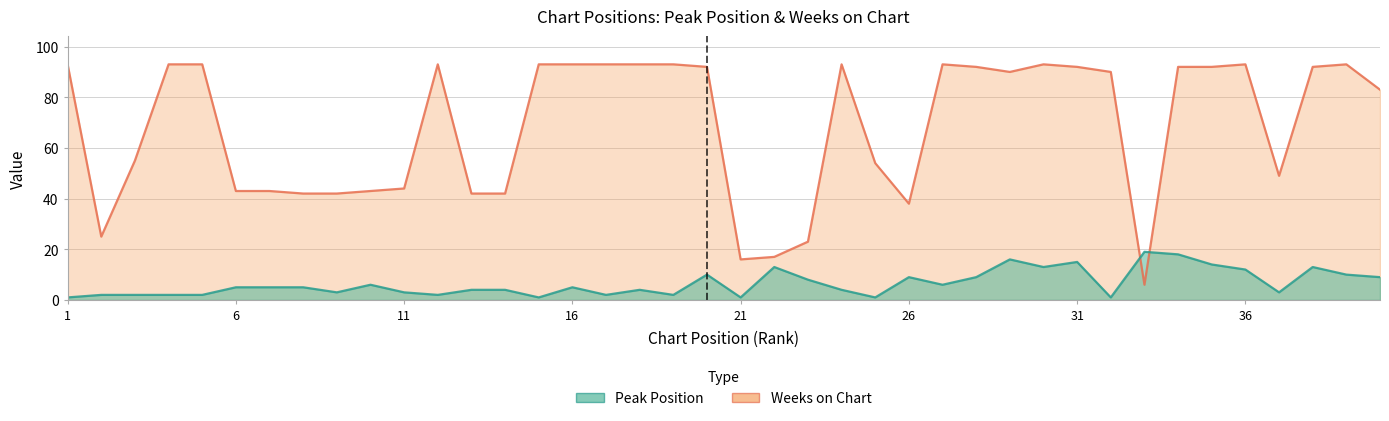

Reading left to right, extract all data points from this chart.

Peak Position: 1=1	2=2	3=2	4=2	5=2	6=5	7=5	8=5	9=3	10=6	11=3	12=2	13=4	14=4	15=1	16=5	17=2	18=4	19=2	20=10	21=1	22=13	23=8	24=4	25=1	26=9	27=6	28=9	29=16	30=13	31=15	32=1	33=19	34=18	35=14	36=12	37=3	38=13	39=10	40=9
Weeks on Chart: 1=93	2=25	3=55	4=93	5=93	6=43	7=43	8=42	9=42	10=43	11=44	12=93	13=42	14=42	15=93	16=93	17=93	18=93	19=93	20=92	21=16	22=17	23=23	24=93	25=54	26=38	27=93	28=92	29=90	30=93	31=92	32=90	33=6	34=92	35=92	36=93	37=49	38=92	39=93	40=83